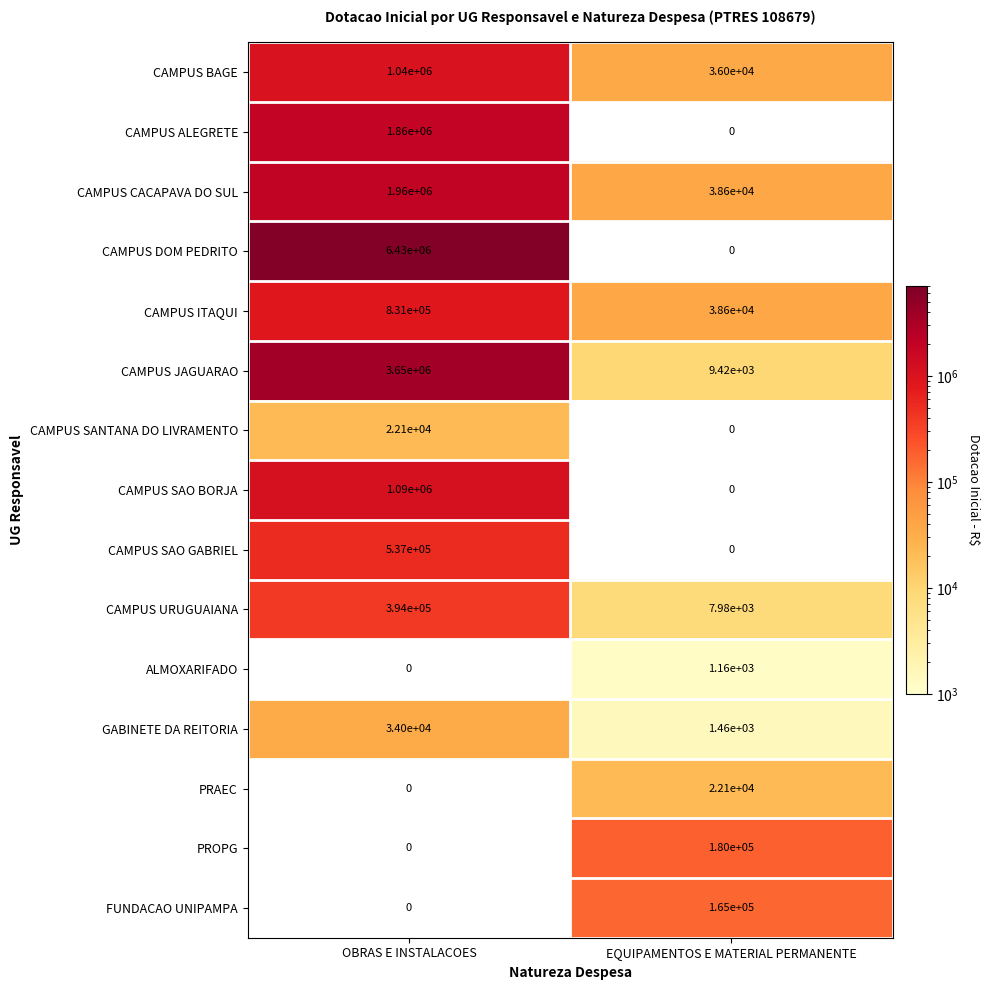

True or false: PROPG has a value of 180000 at EQUIPAMENTOS E MATERIAL PERMANENTE.

True